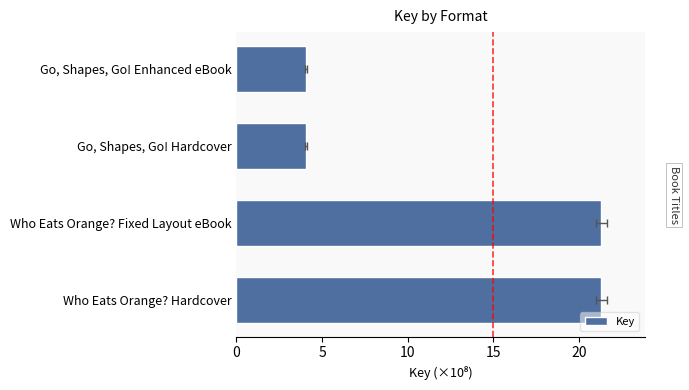

What is the average value?

12.7